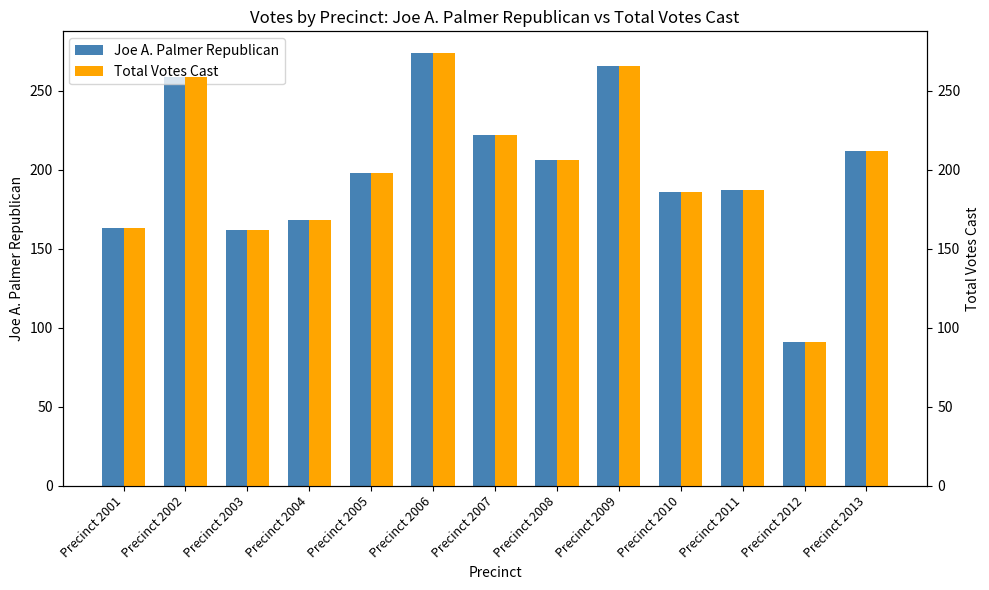

How many bars are there in each group?

2